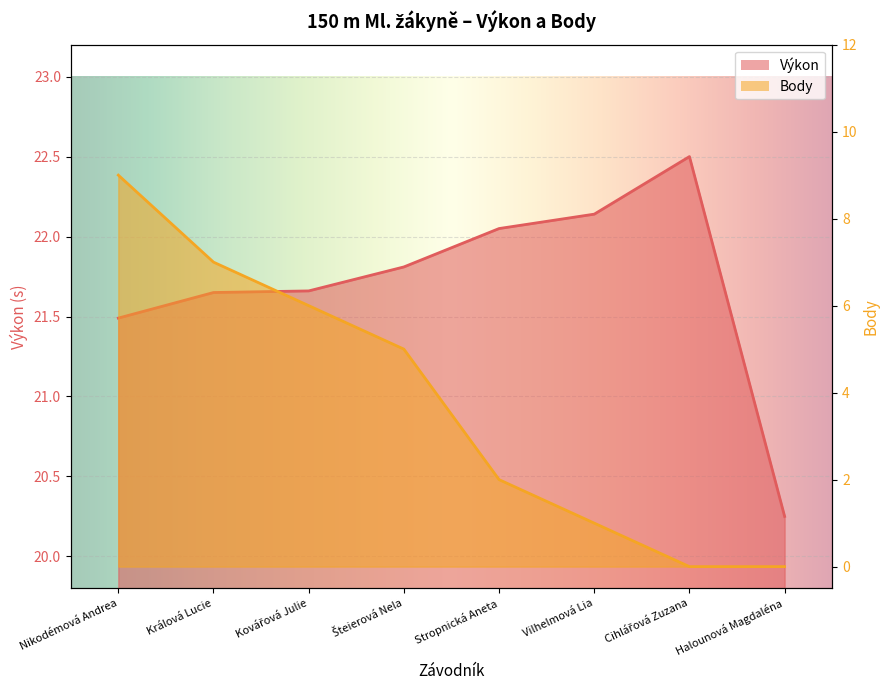

How many values in the Výkon series exceed 21?

7